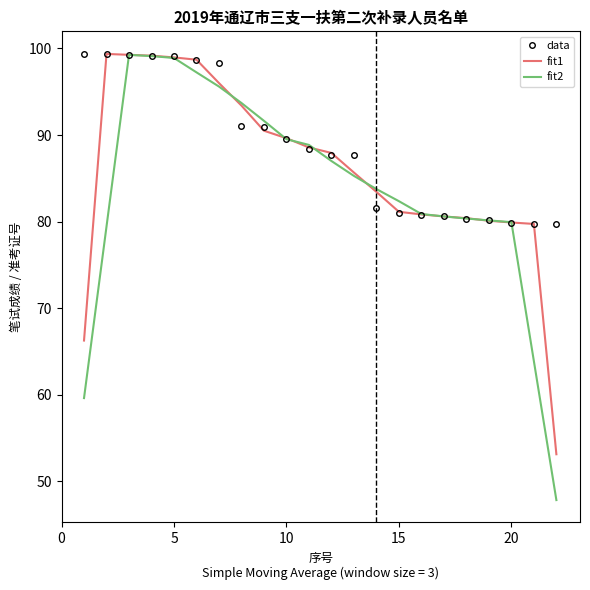

Which series has the largest range (max minus min)?

fit2